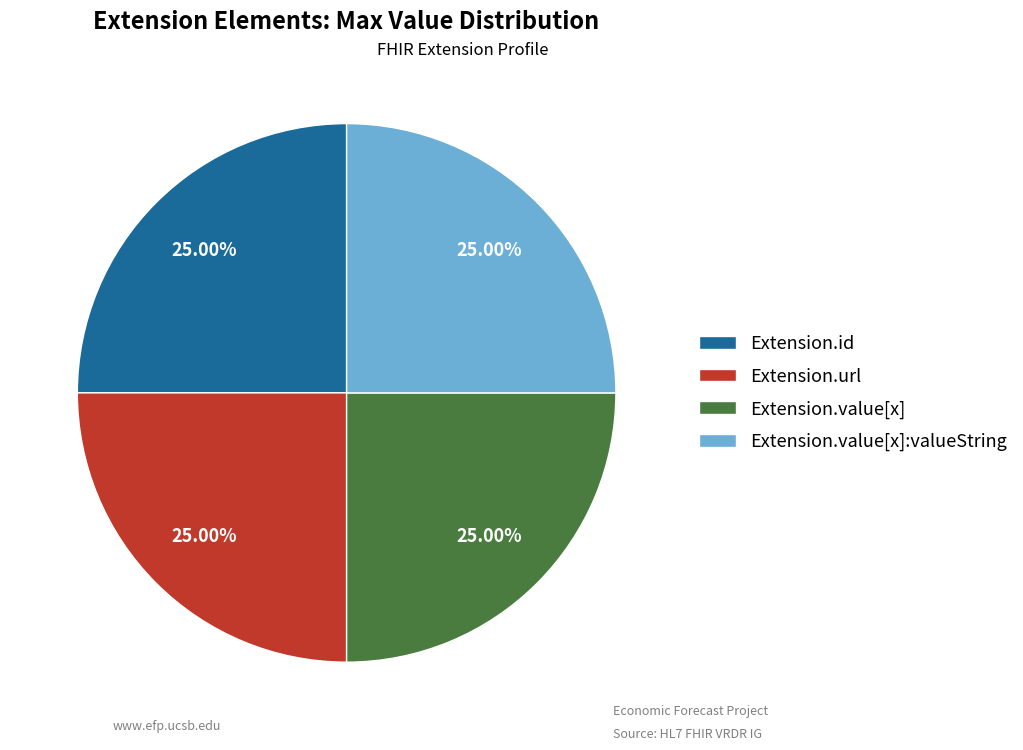

Approximately how many times larger is the value at Extension.value[x]:valueString compared to Extension.id?

1.0